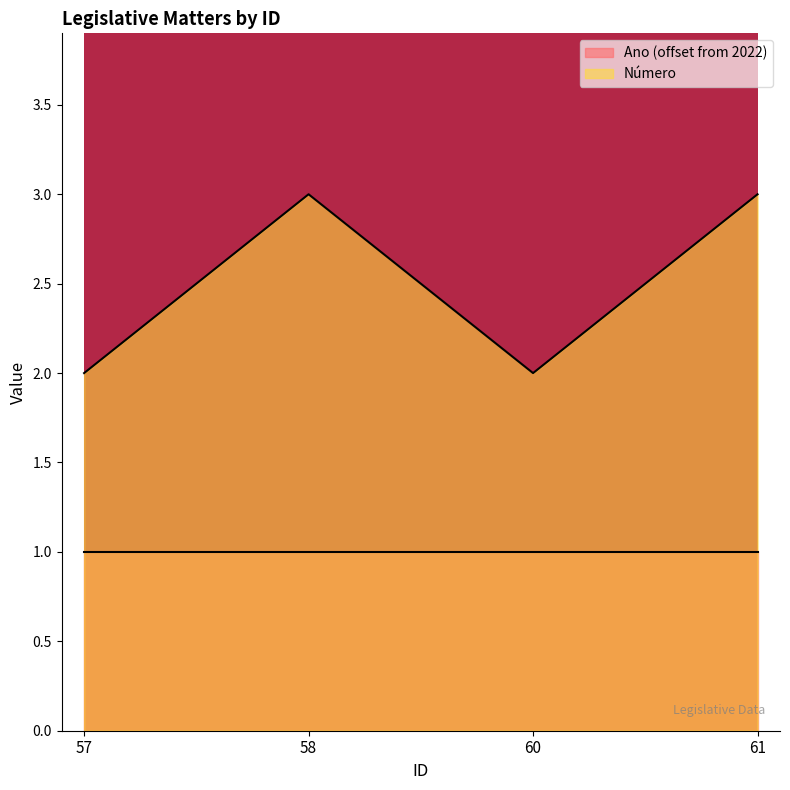

What is the average value?

2